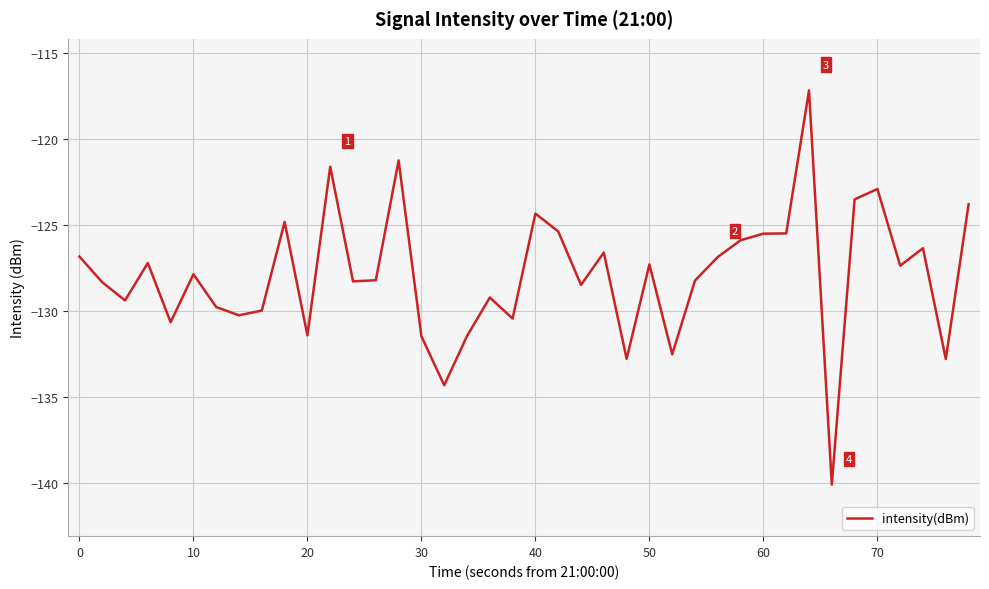

What is the greatest value displayed?

-117.2